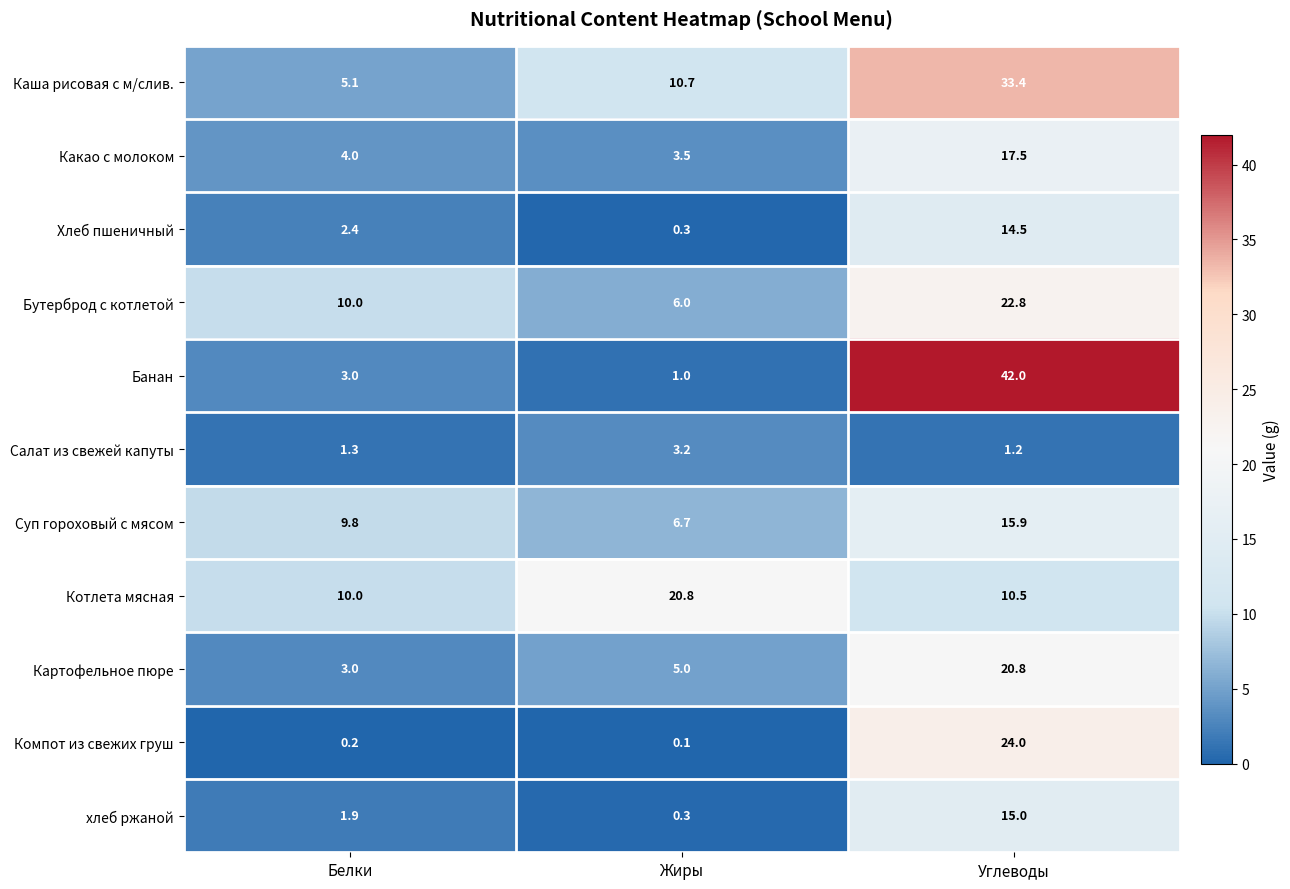

Which category has the lowest value in the Банан series?

Жиры